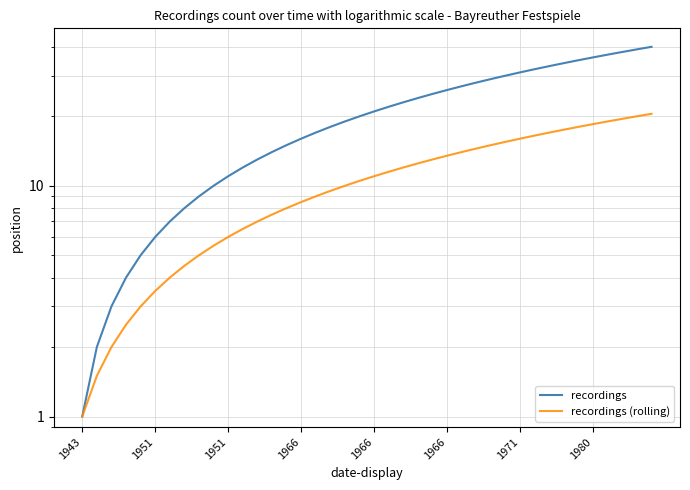

What is the value of the recordings point at the 14th from the left?

14.0